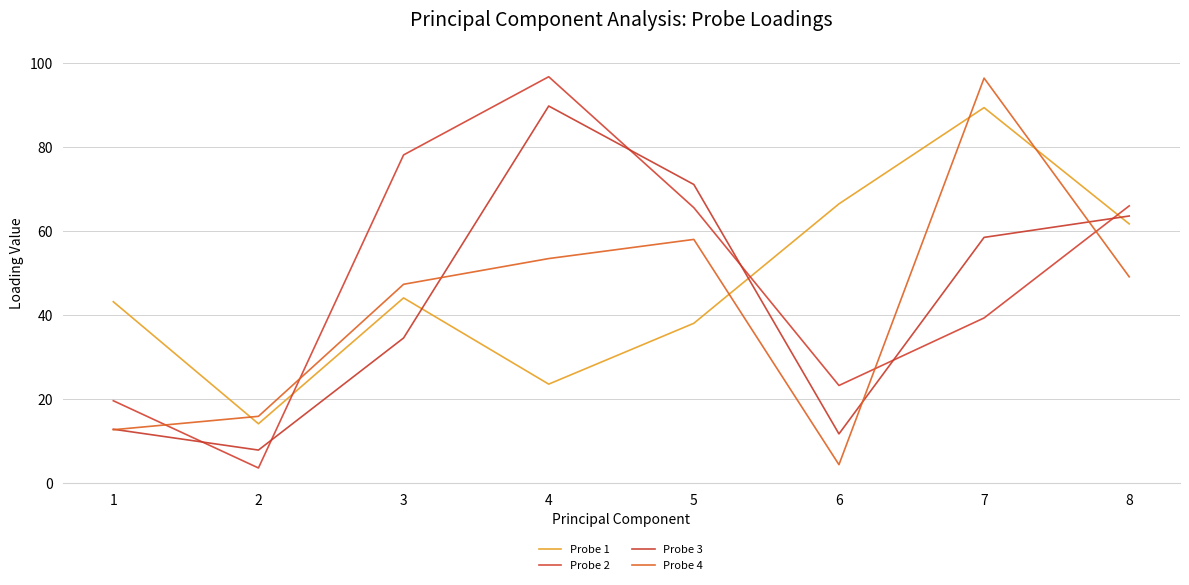

What are all the series names shown in the legend?

Probe 1, Probe 2, Probe 3, Probe 4